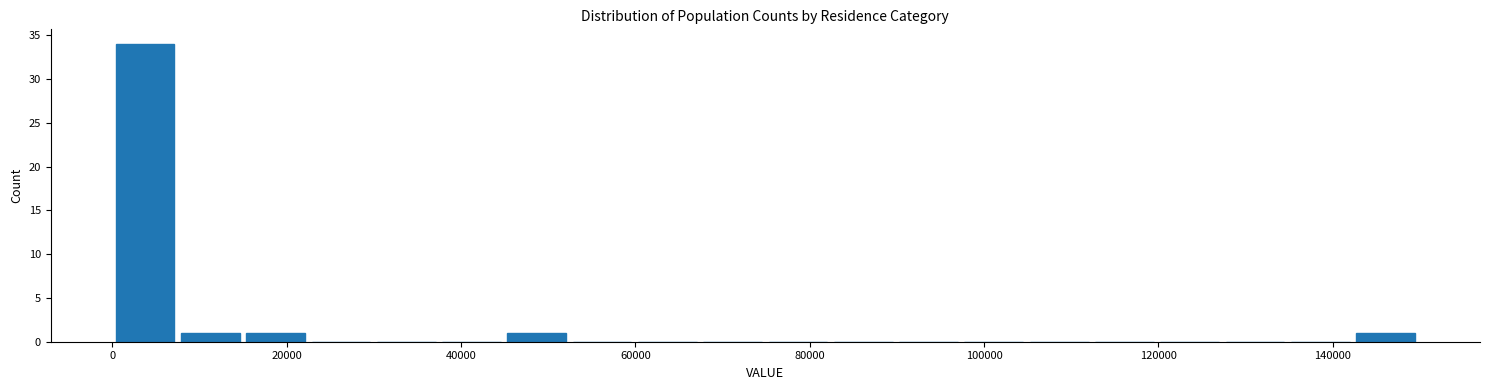

Around what value on the x-axis is the tallest bar? Give the approximate position of its centre, as read against the axis.

4000